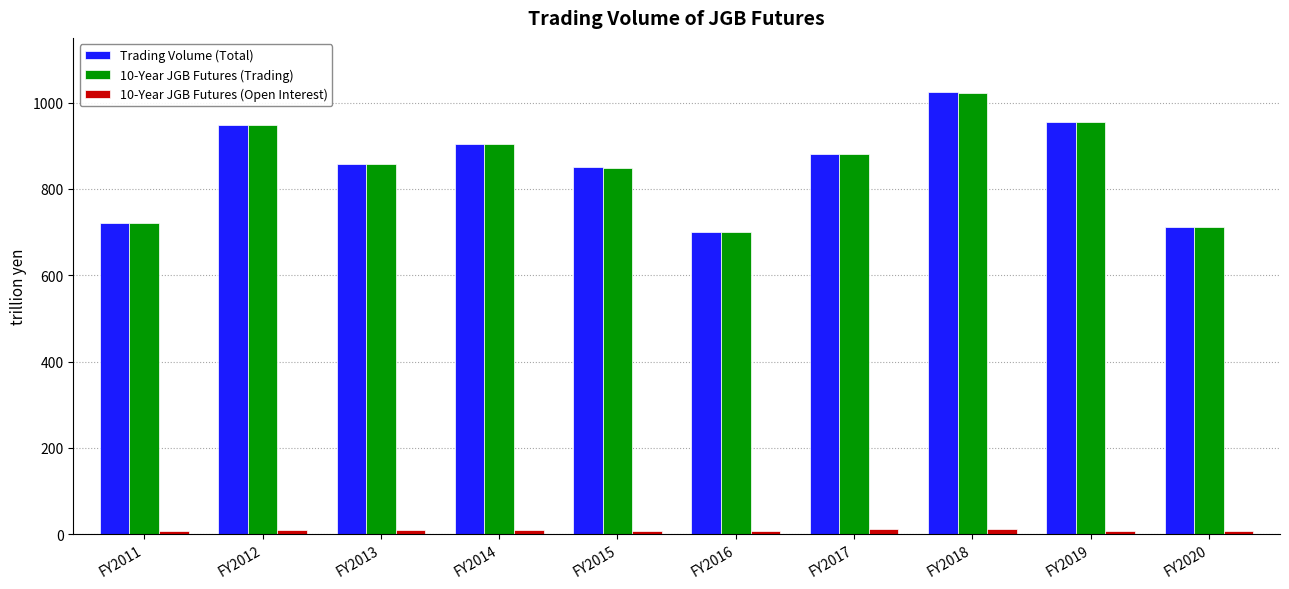

How many values in the Trading Volume (Total) series are below 880?

5